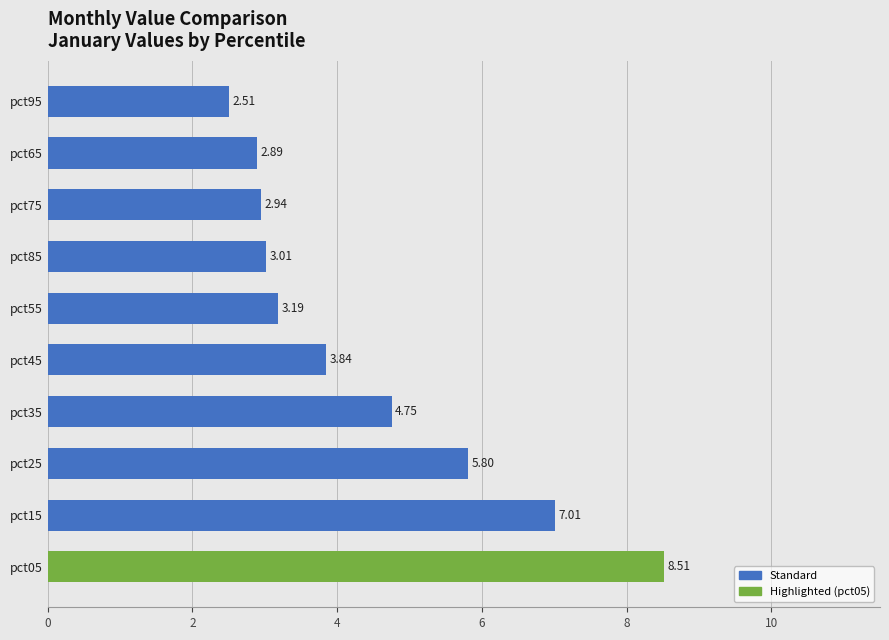

Rank the categories by value from lowest to highest.

pct95, pct65, pct75, pct85, pct55, pct45, pct35, pct25, pct15, pct05